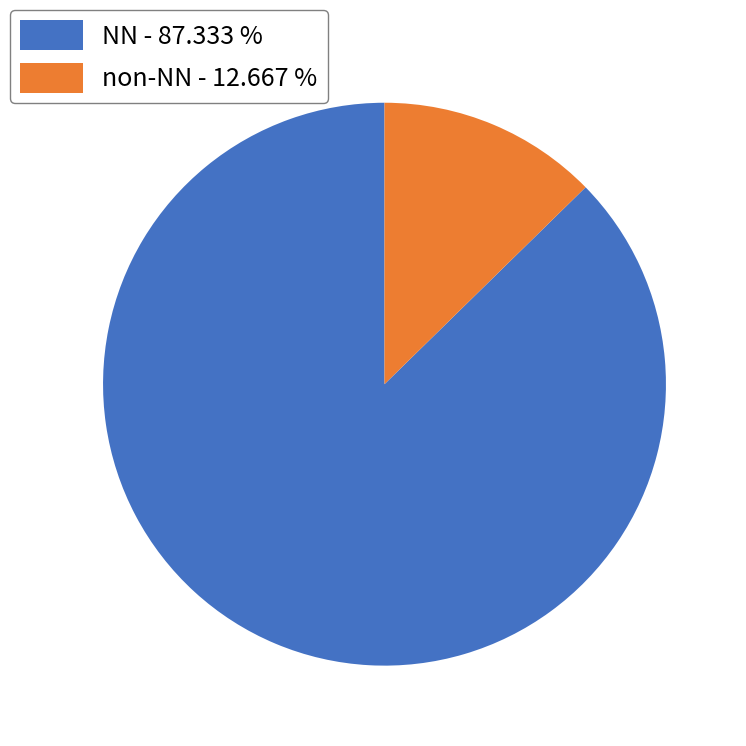

Which category has the biggest portion of the pie?

NN - 87.333 %